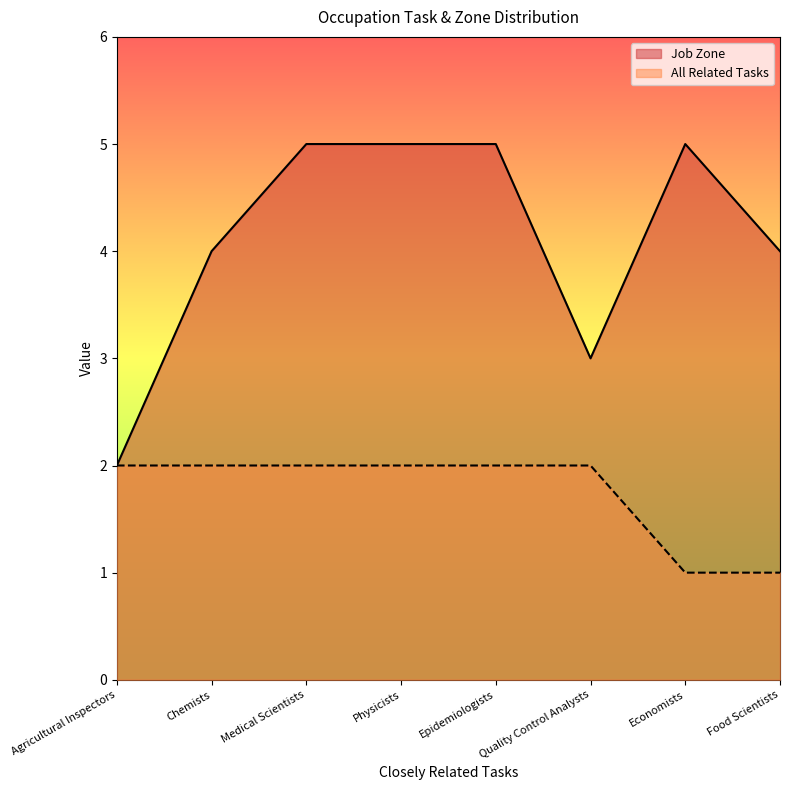

At how many categories does at least one series exceed 3?

6